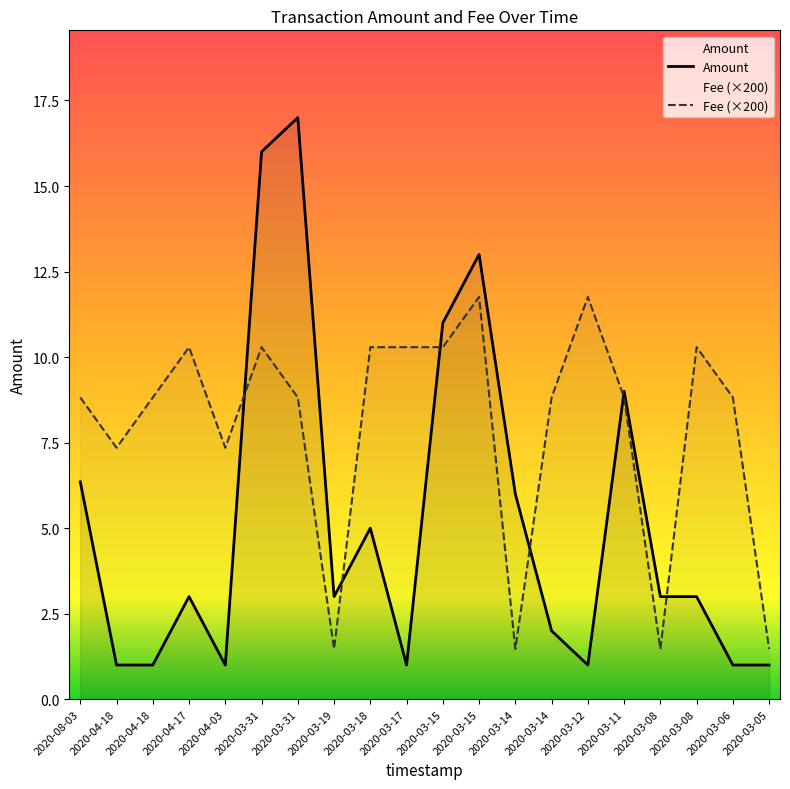

How many lines are shown in the chart?

2